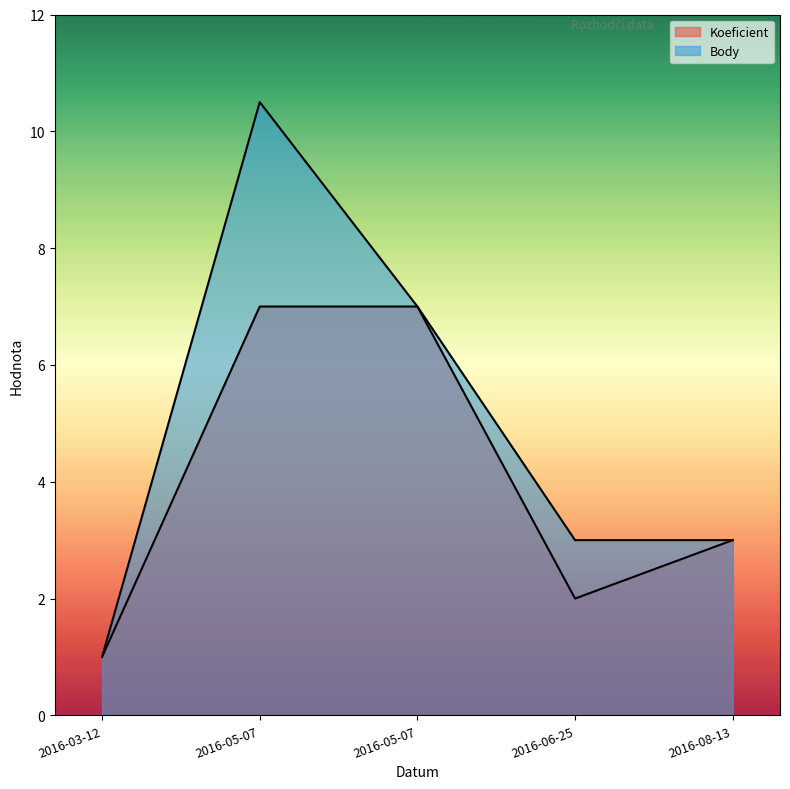

At which category is the sum across all series the highest?

2016-05-07